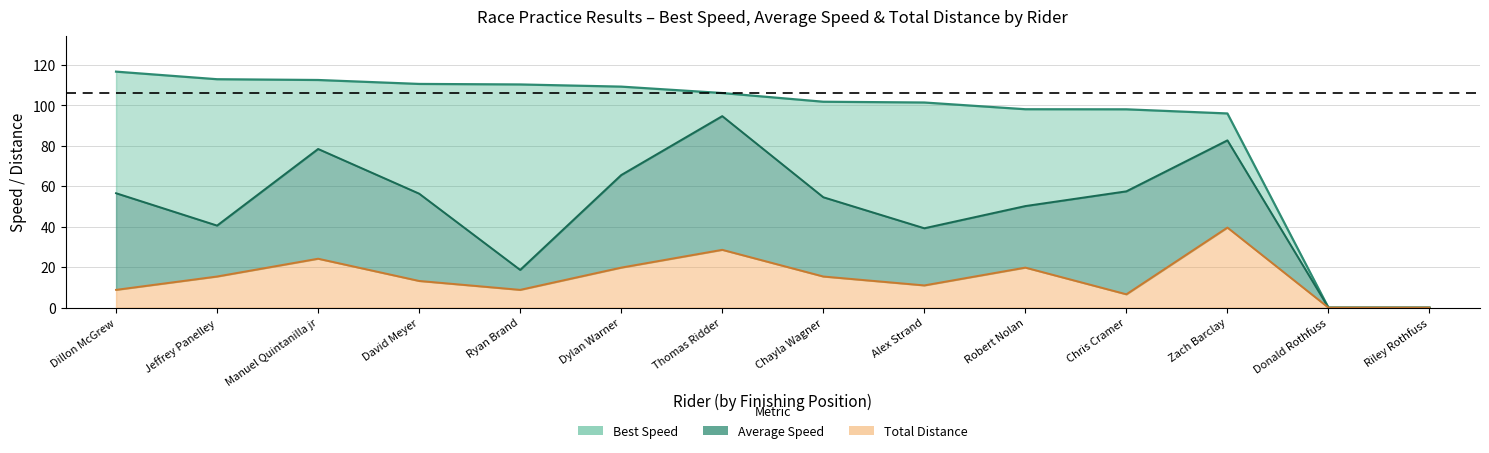

Which category has the highest value in the Total Laps series?

Zach Barclay